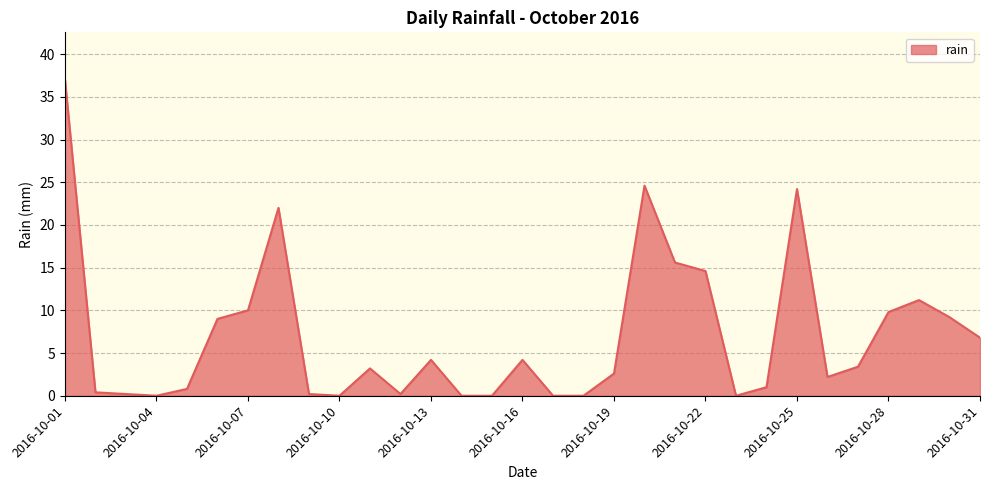

What is the difference between the maximum and minimum values?

37.0